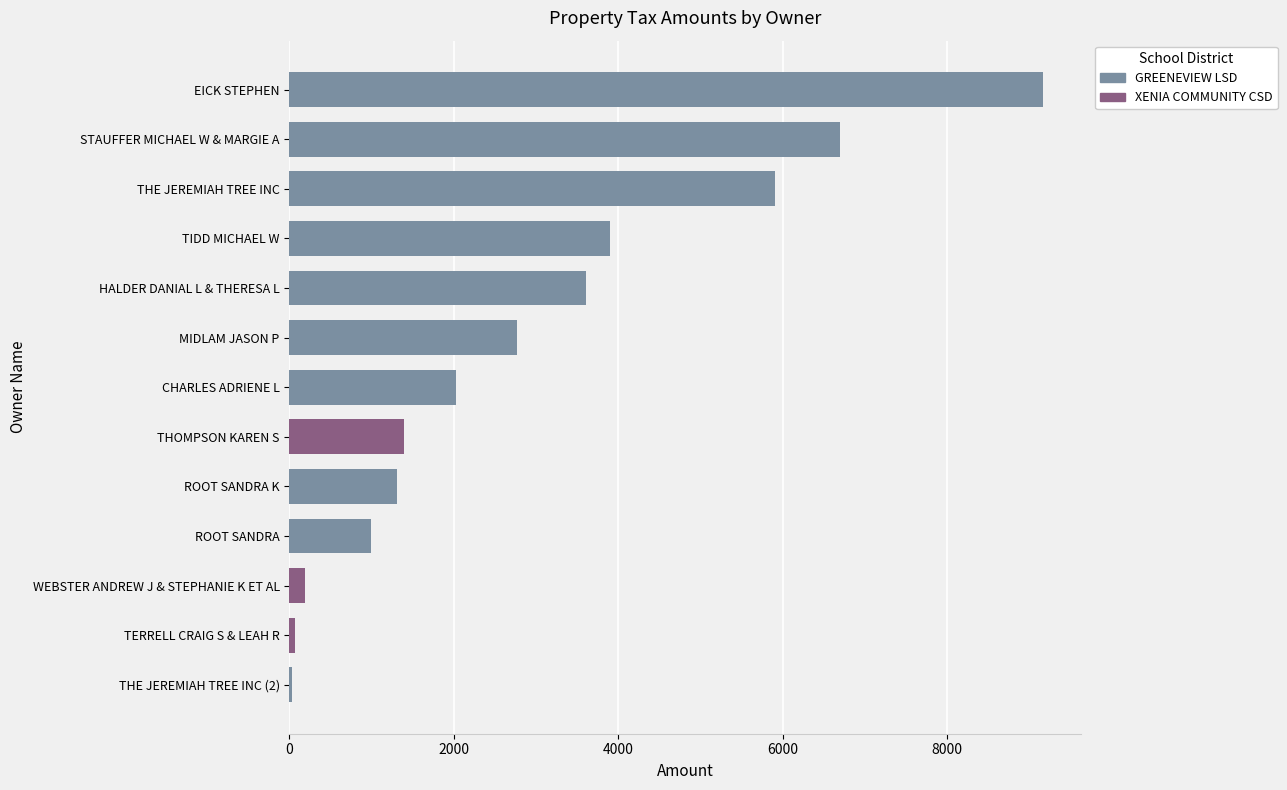

True or false: the data shows 1310.1 at ROOT SANDRA K.

True